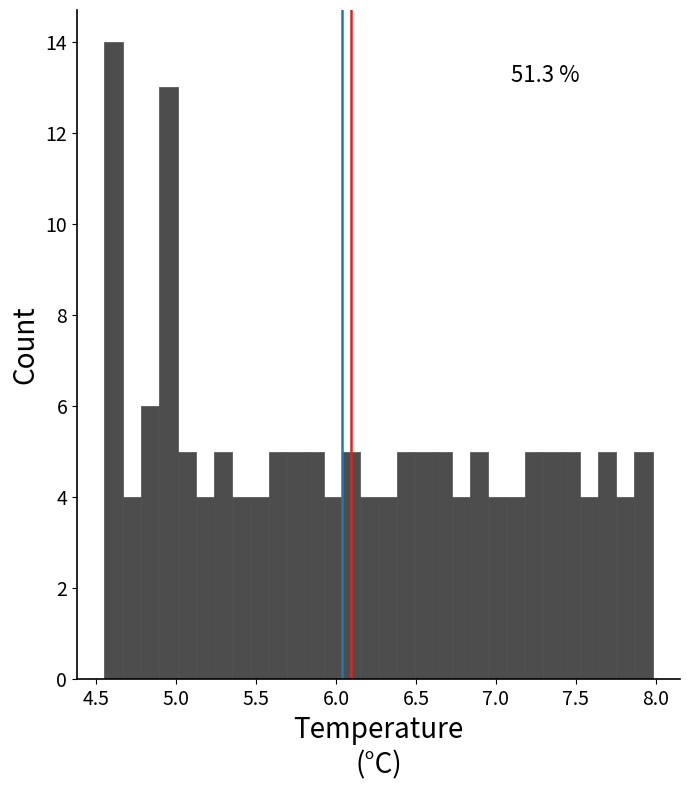

Read against the x-axis, roughly where is the centre of the tallest bar?

4.60